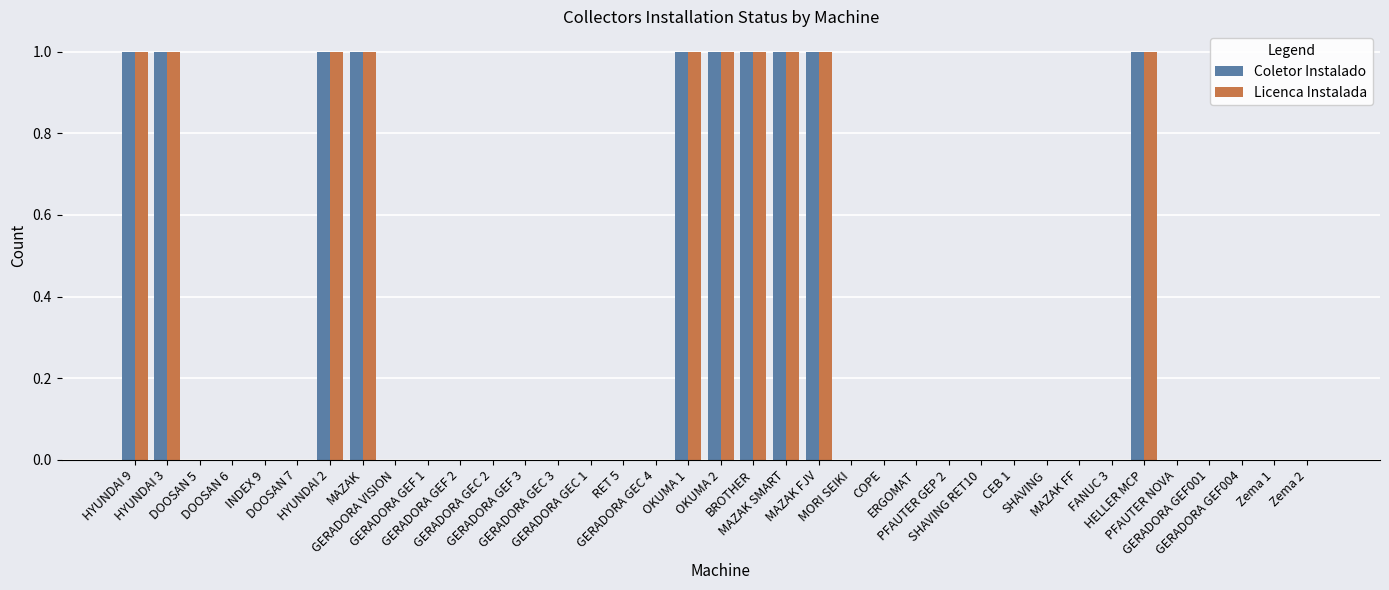

What is the label of the 23rd bar from the right?

GERADORA GEC 1